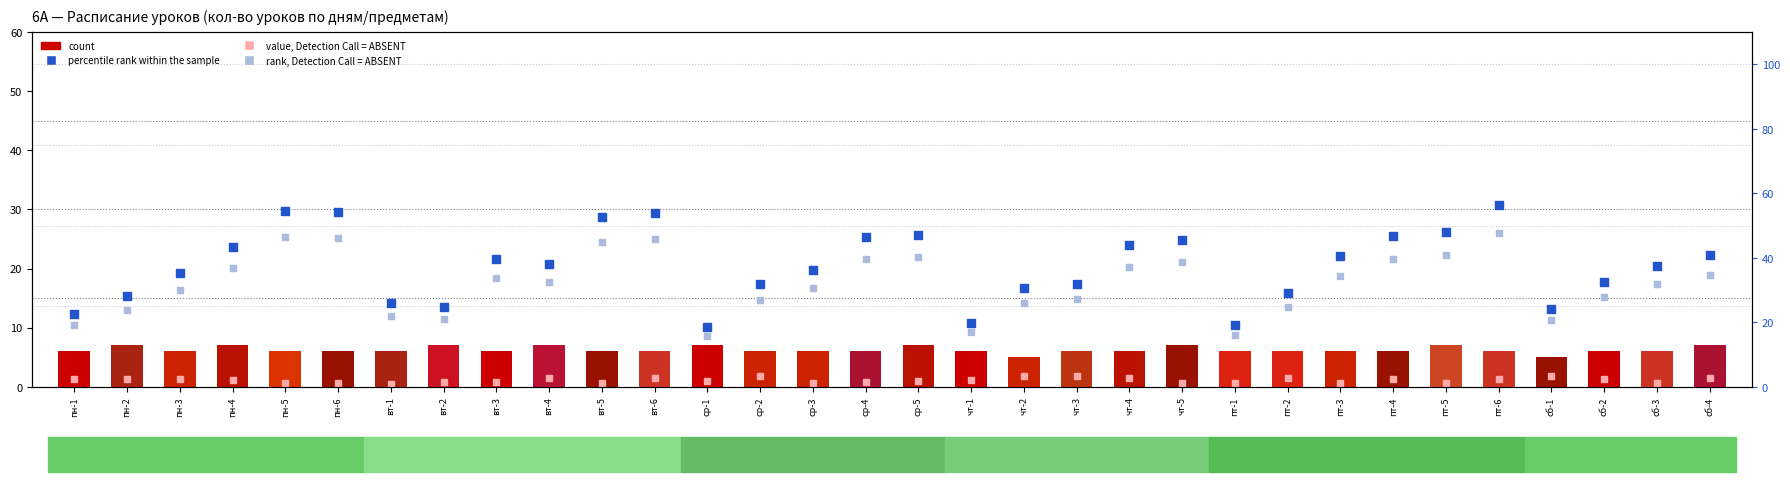

Is the value of percentile rank within the sample at чт-3 greater than the value of rank, Detection Call = ABSENT at вт-4?

No